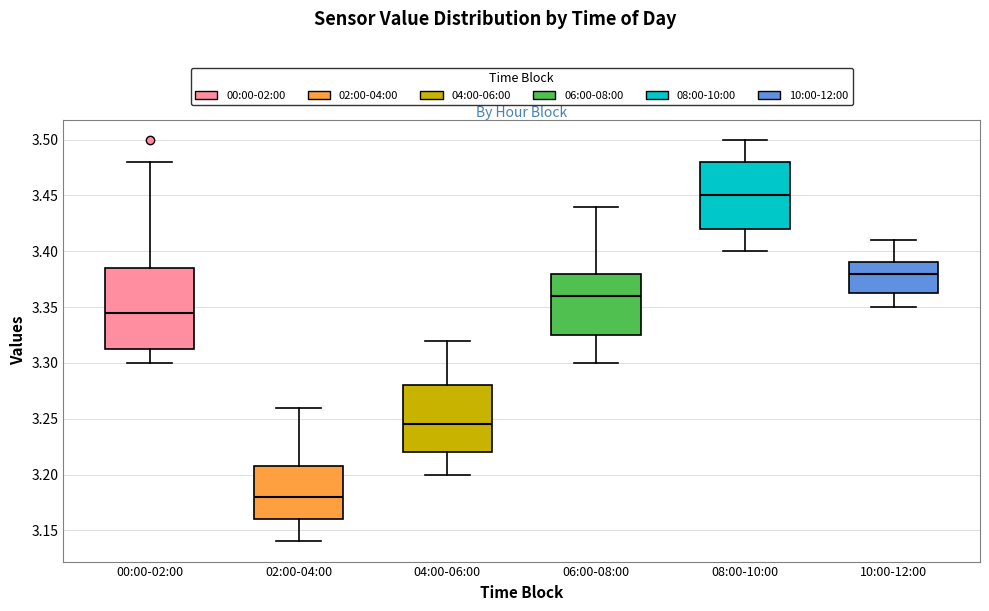

Which box has the lowest median line?

02:00-04:00